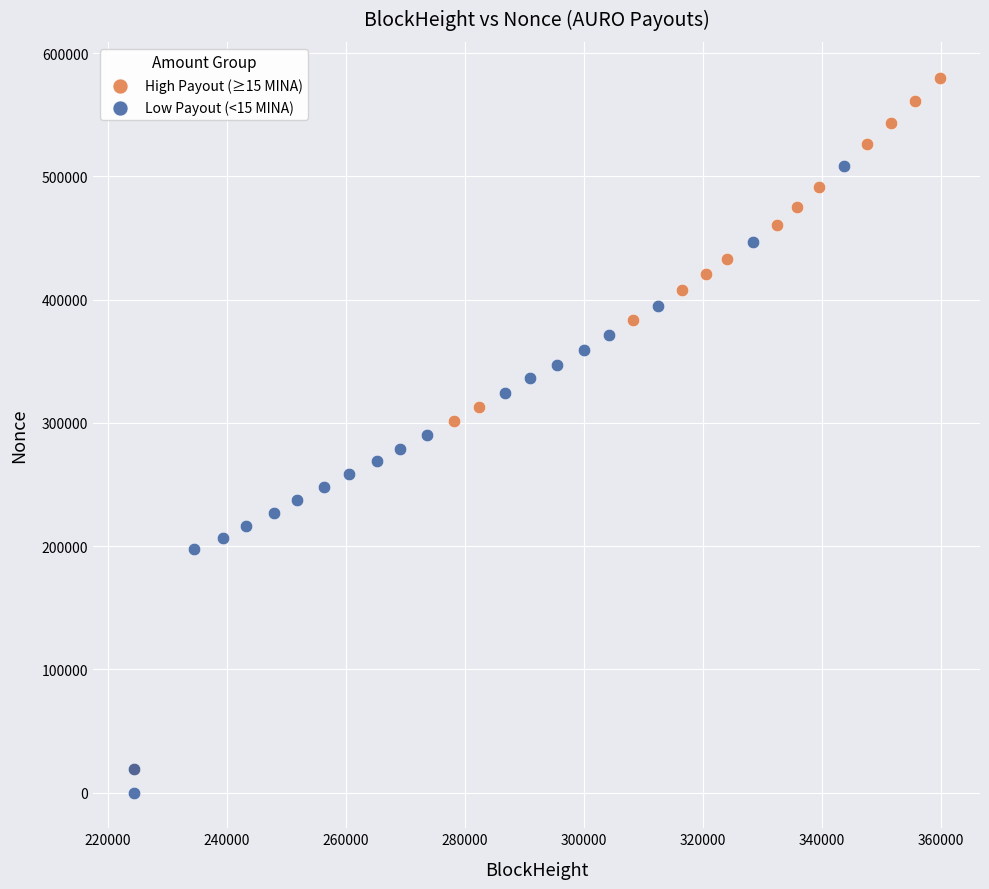

What are all the series names shown in the legend?

High Payout (≥15 MINA), Low Payout (<15 MINA)